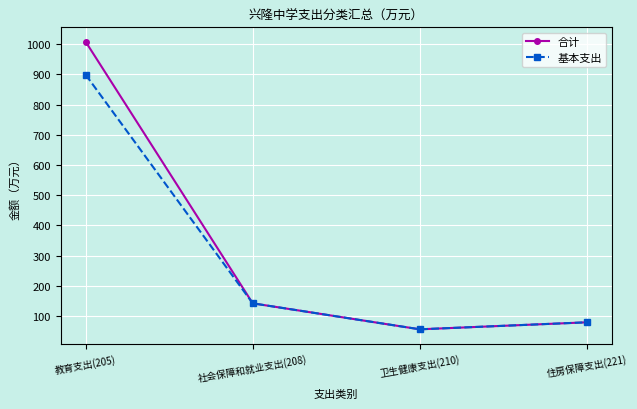

Which label corresponds to the smallest value in the chart?

卫生健康支出(210)